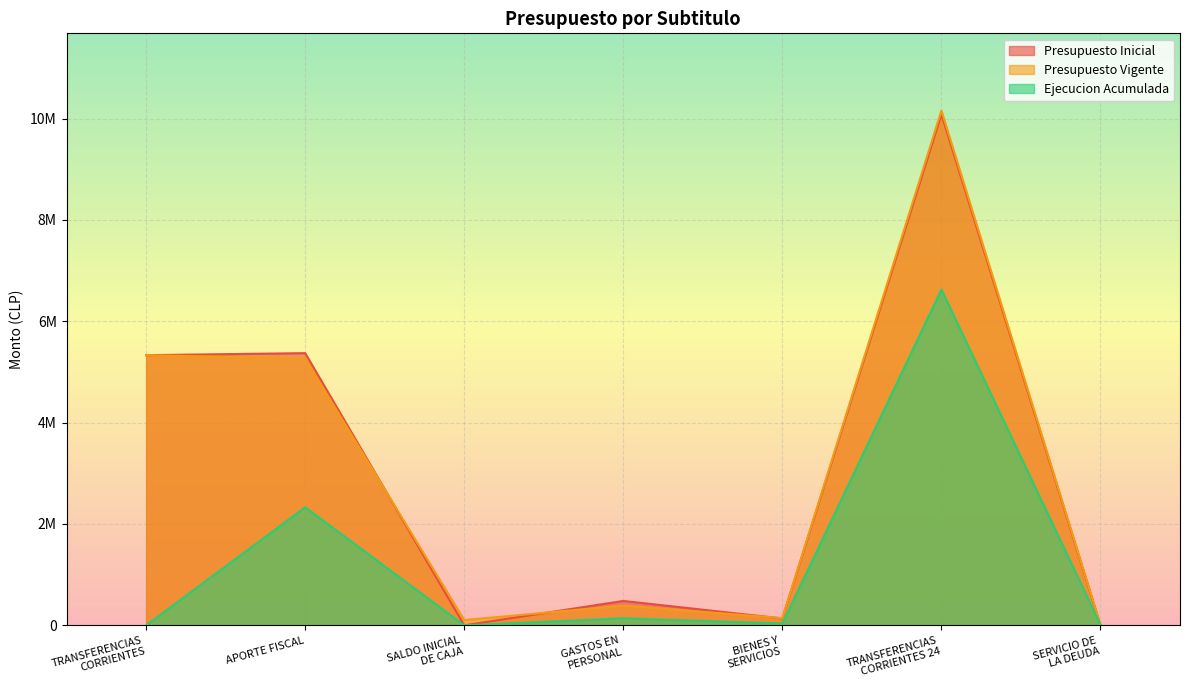

What is the label of the 3rd point from the right?

BIENES Y
SERVICIOS